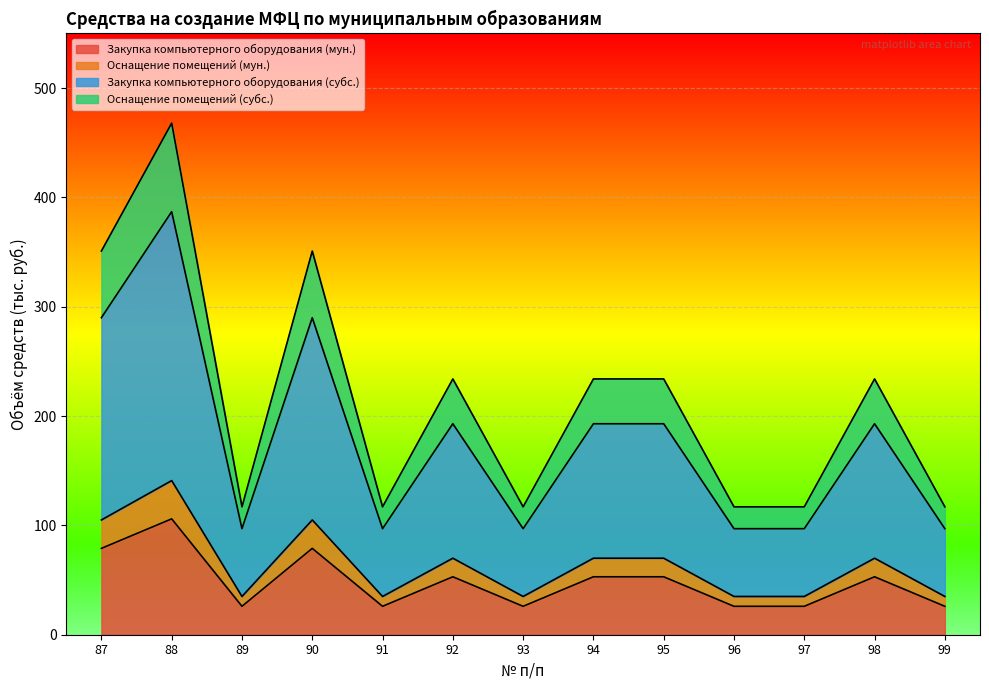

At which category does Закупка компьютерного оборудования (мун.) reach its first local peak?

88